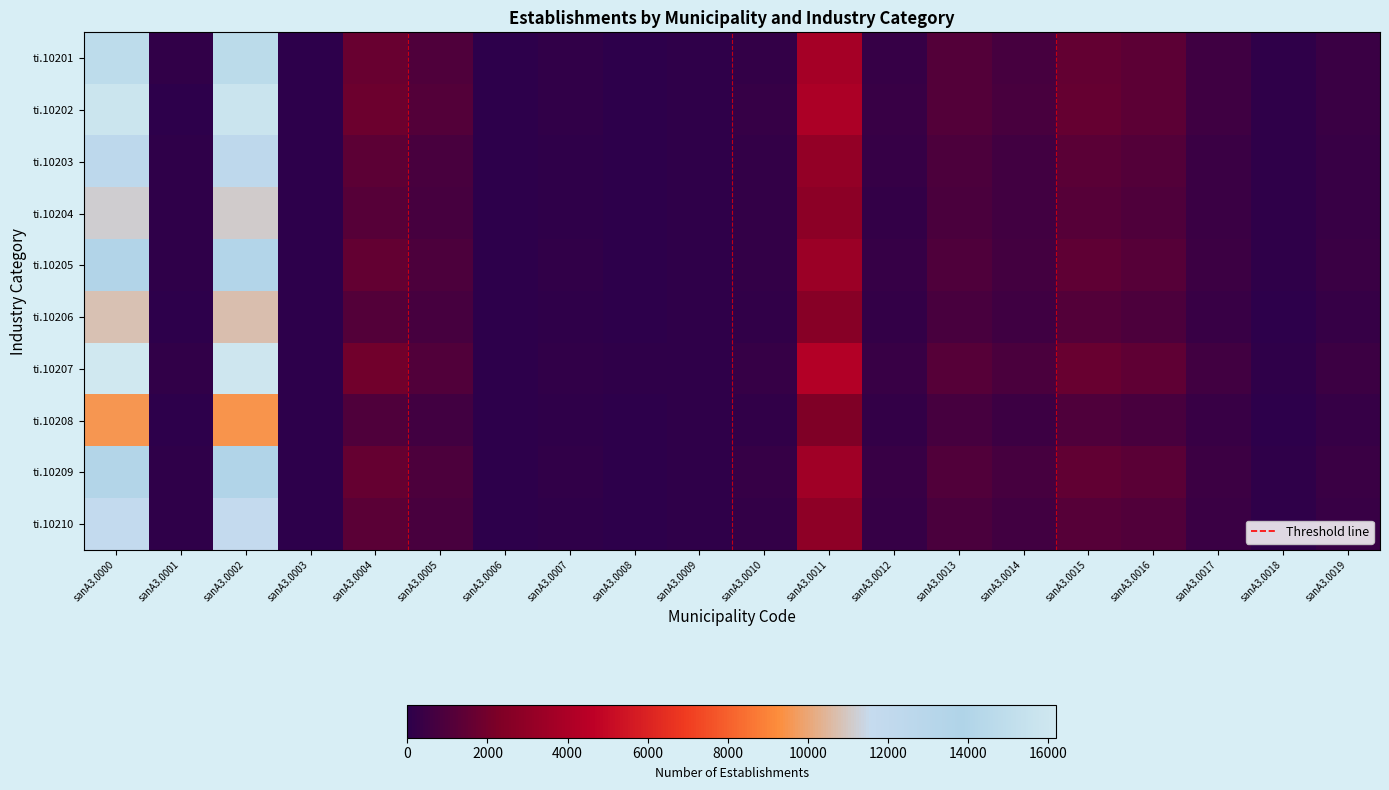

What is the sum of all ti.10209 values?

40770